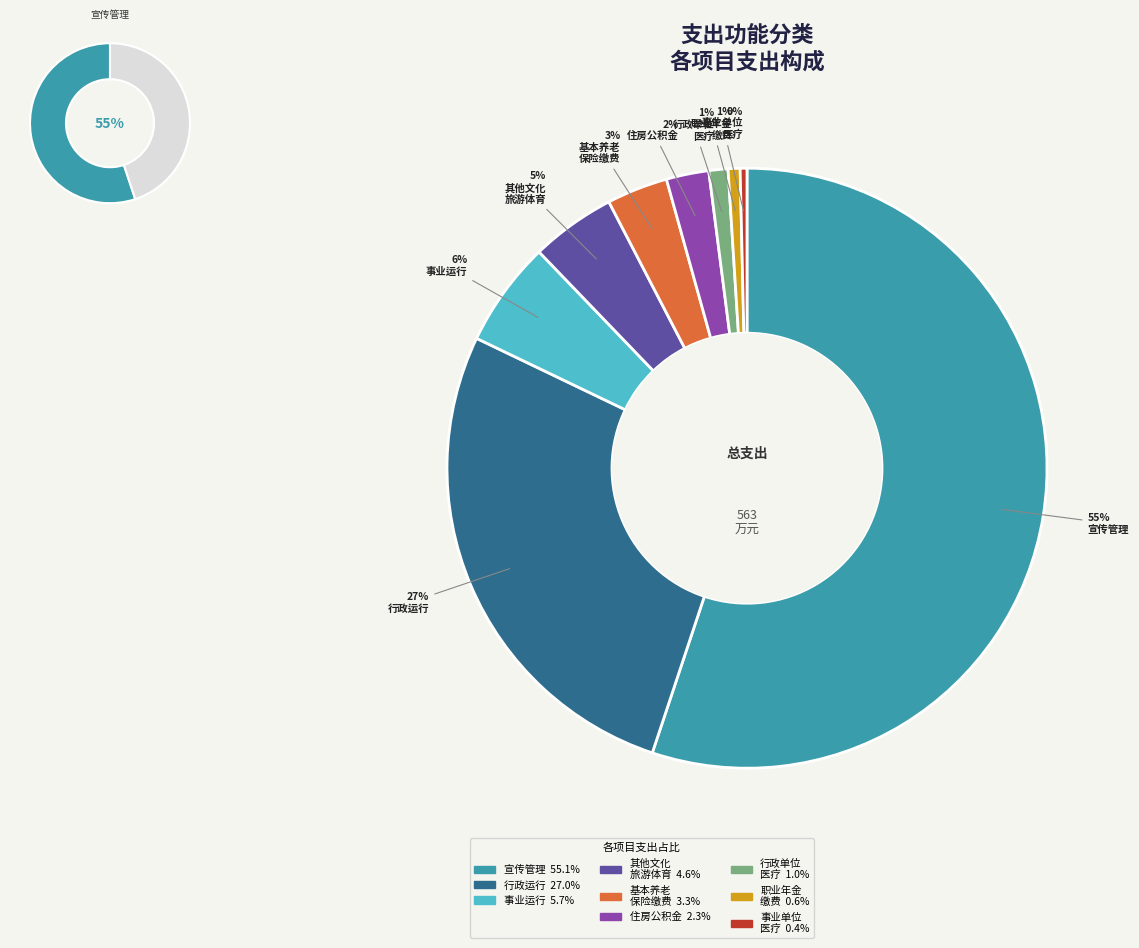

Which category has the biggest portion of the pie?

宣传管理